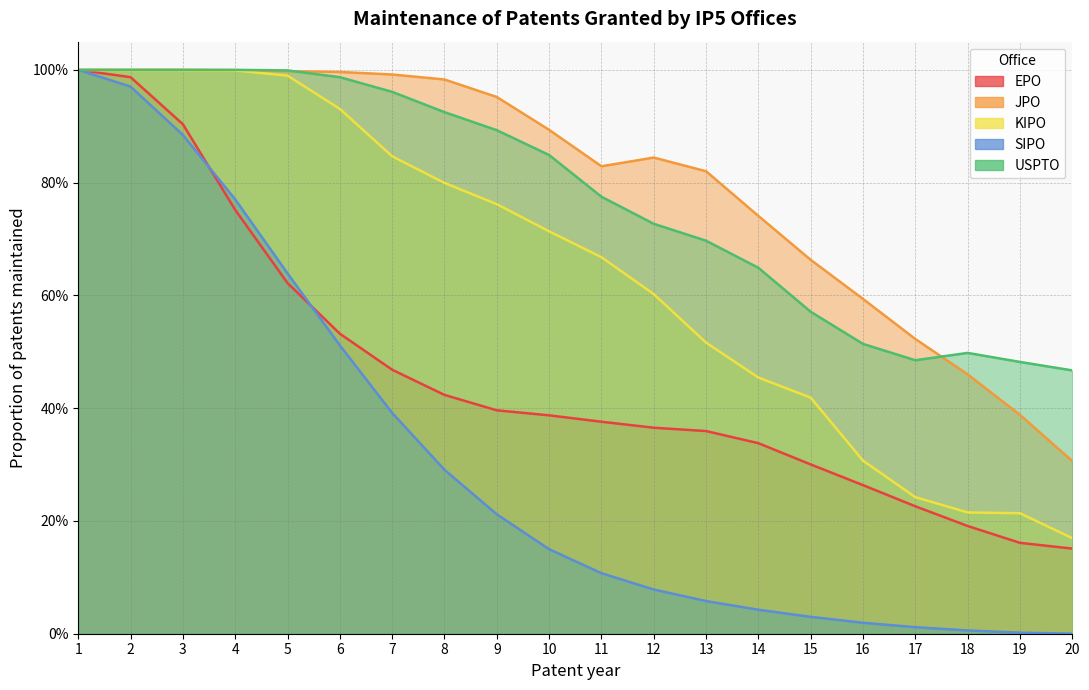

What is the value of the EPO point at the 10th from the left?

0.4